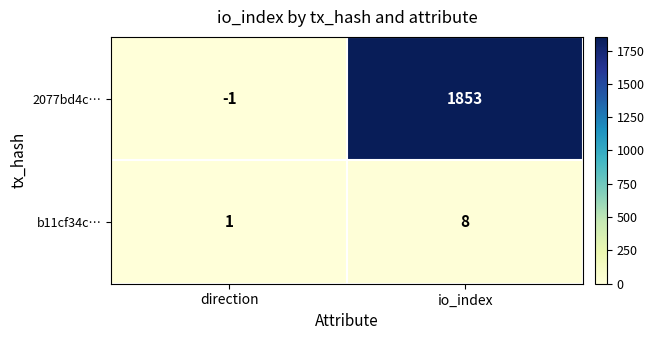

Reading left to right, extract all data points from this chart.

2077bd4c…: direction=-1	io_index=1853
b11cf34c…: direction=1	io_index=8